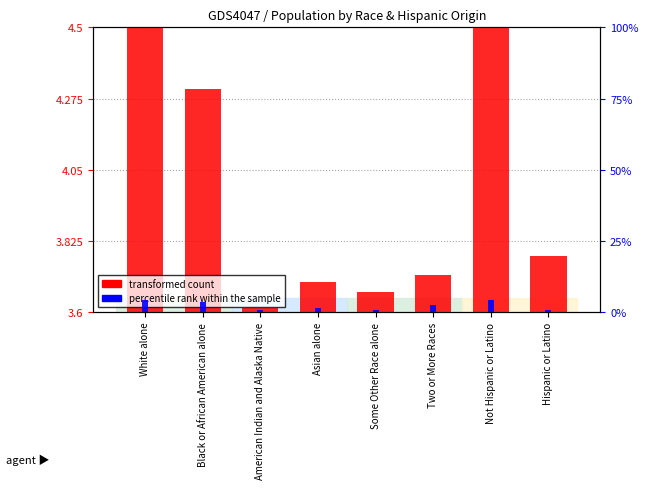

Rank the categories by percentile rank within the sample value from highest to lowest.

Not Hispanic or Latino, White alone, Black or African American alone, Two or More Races, Asian alone, American Indian and Alaska Native, Hispanic or Latino, Some Other Race alone